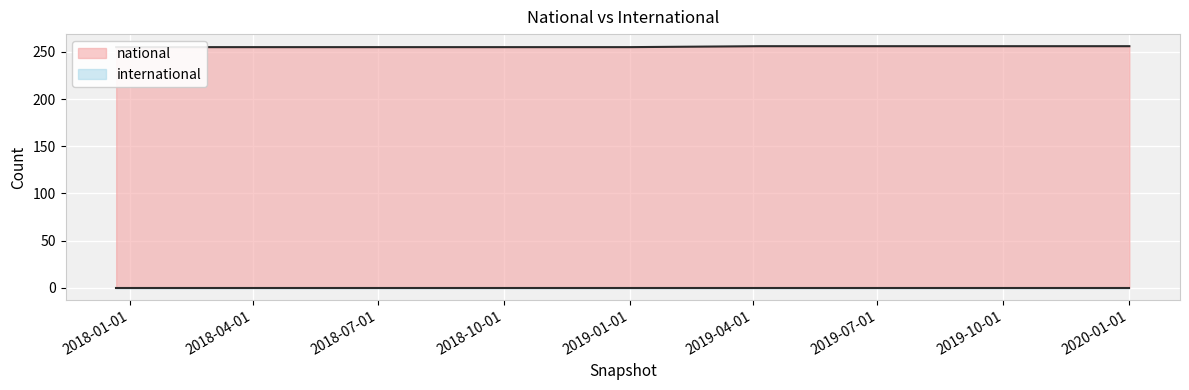

Rank the series by their average value, from highest to lowest.

national, international